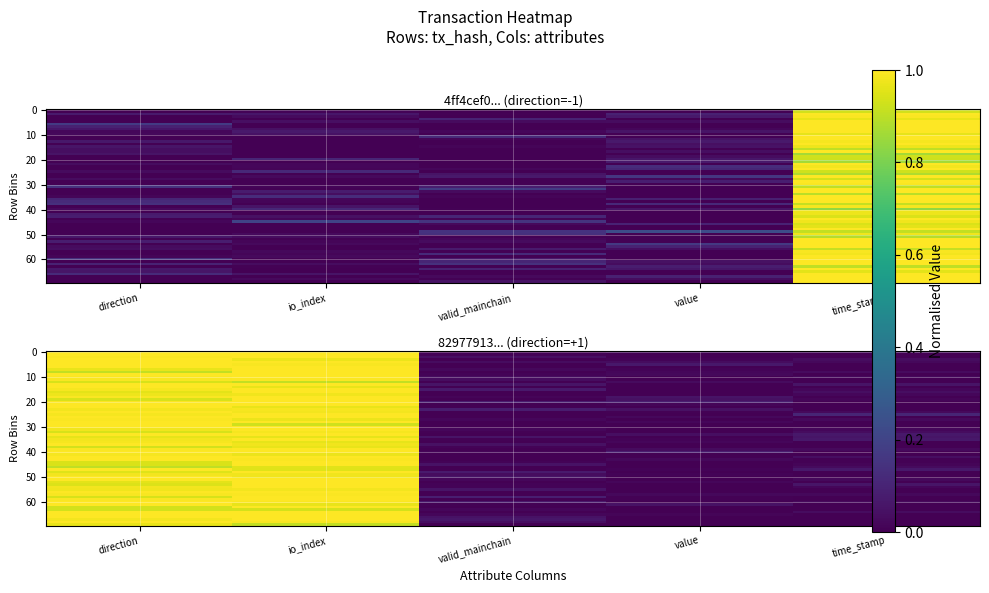

What is the greatest value displayed?

1.0